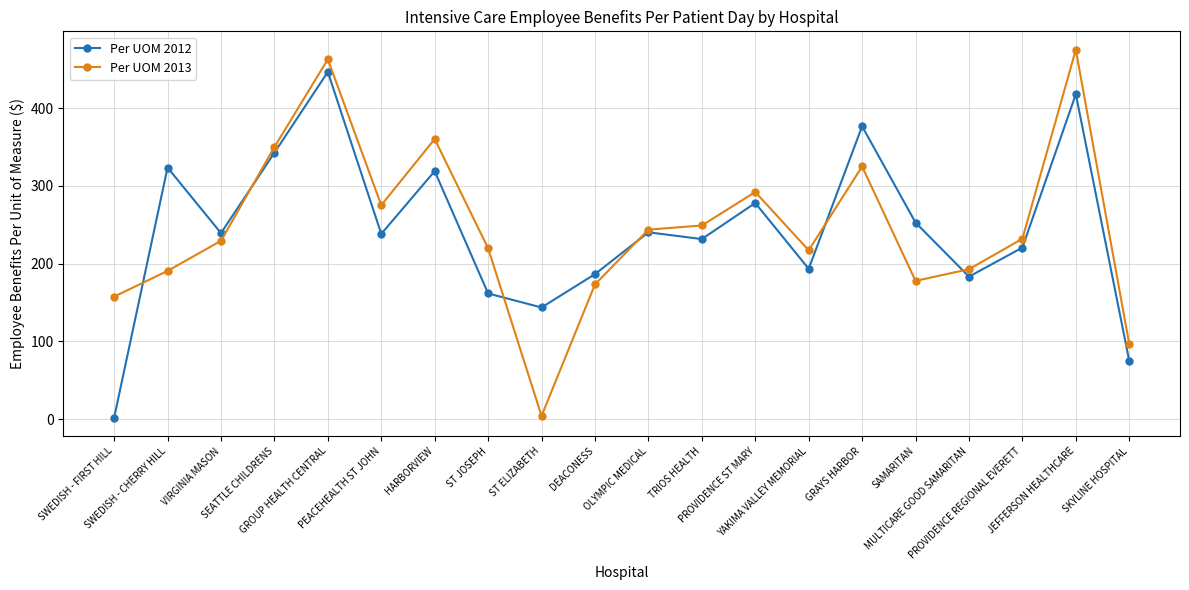

Which series has the largest range (max minus min)?

Per UOM 2013